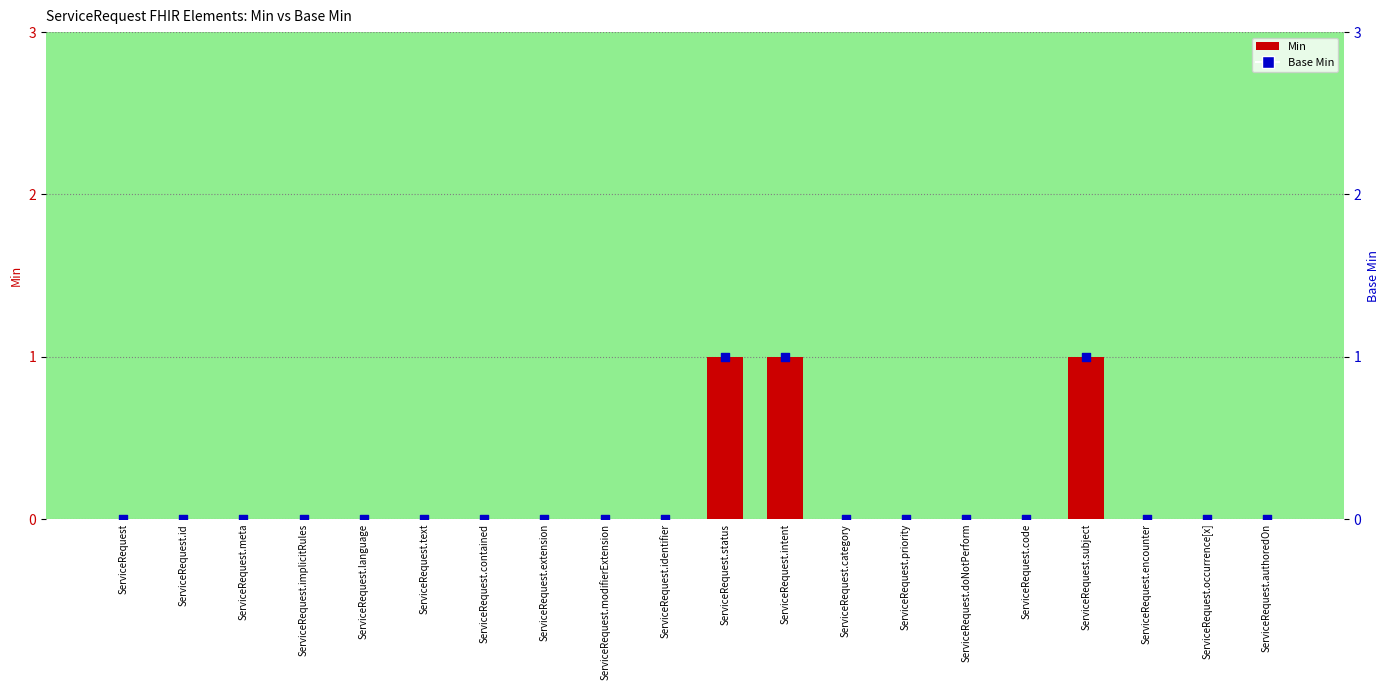

Which series contains the highest Y value?

Min